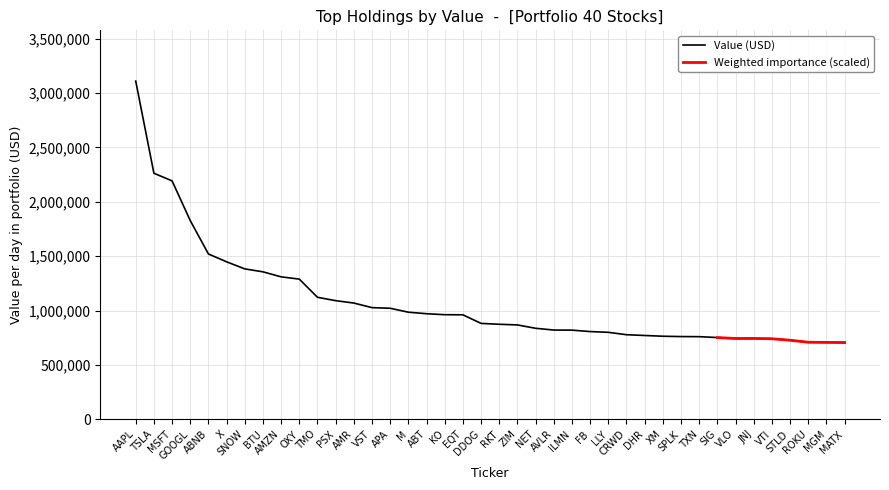

What is the average value of the value series?

1081950.0